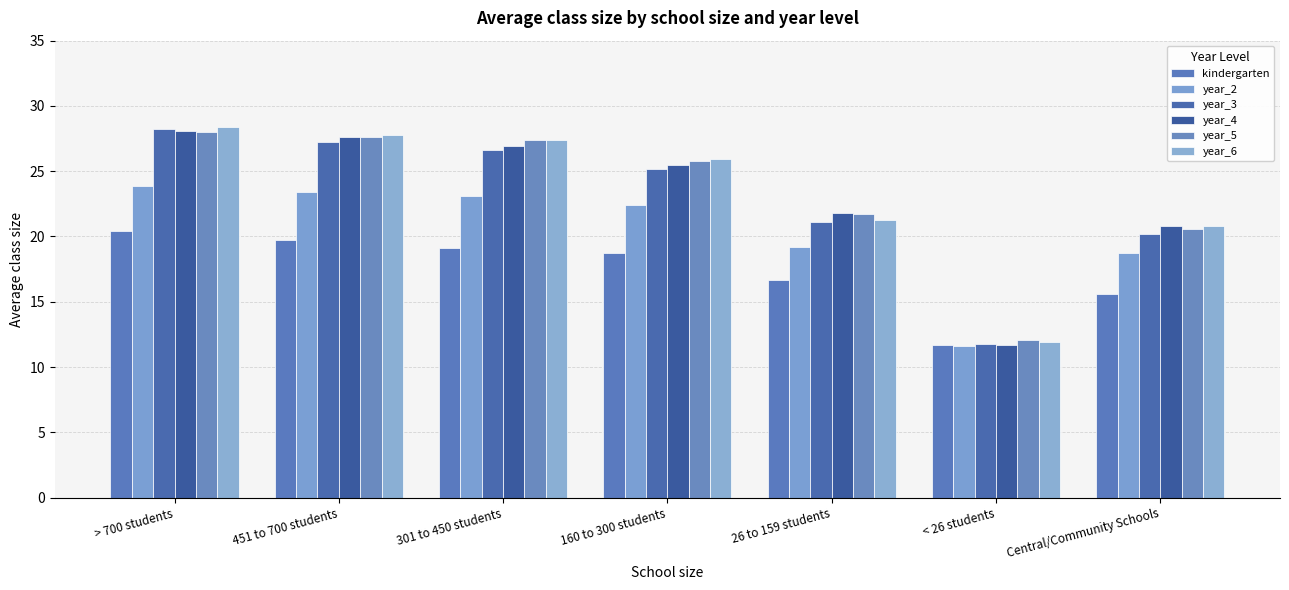

Does the chart contain any negative values?

No